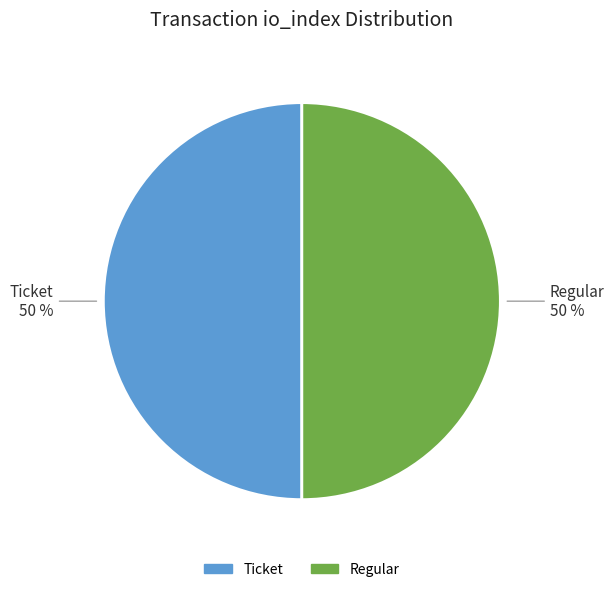

To the nearest percent, what is the difference between the largest and smallest slice percentages?

0%